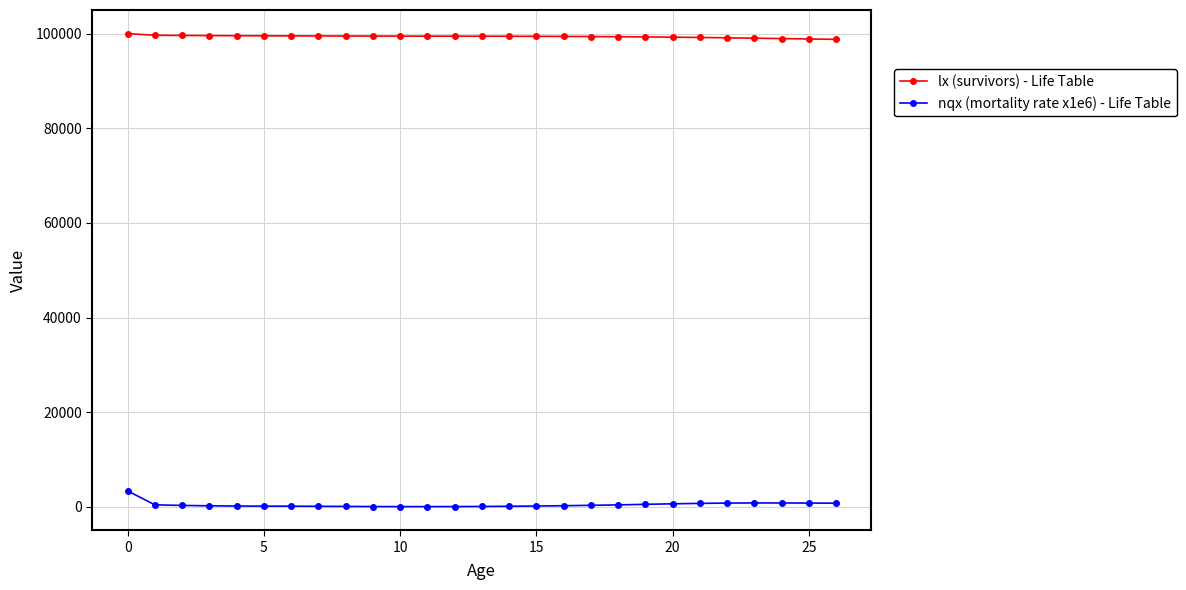

What is the average value of the lx (survivors) - Life Table series?

99387